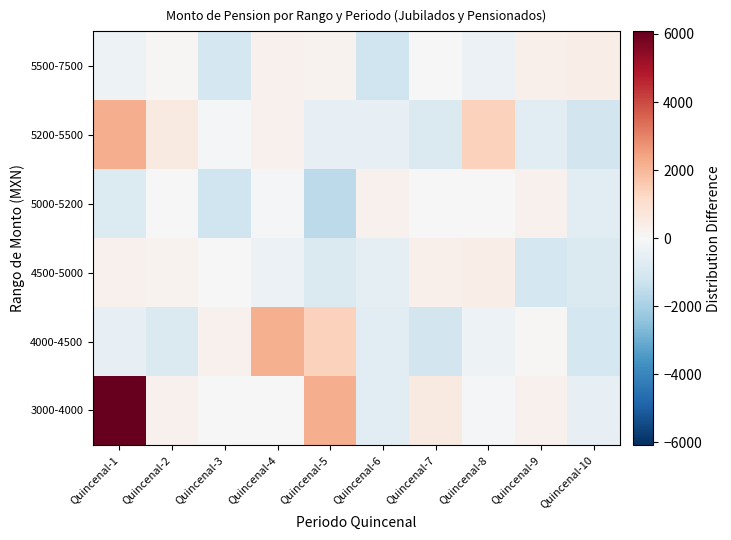

Between Quincenal-1 and Quincenal-8, which series saw the biggest shift?

3000-4000